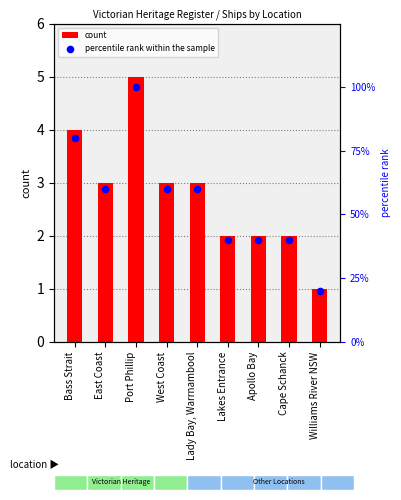

At how many categories does at least one series exceed 52?

5